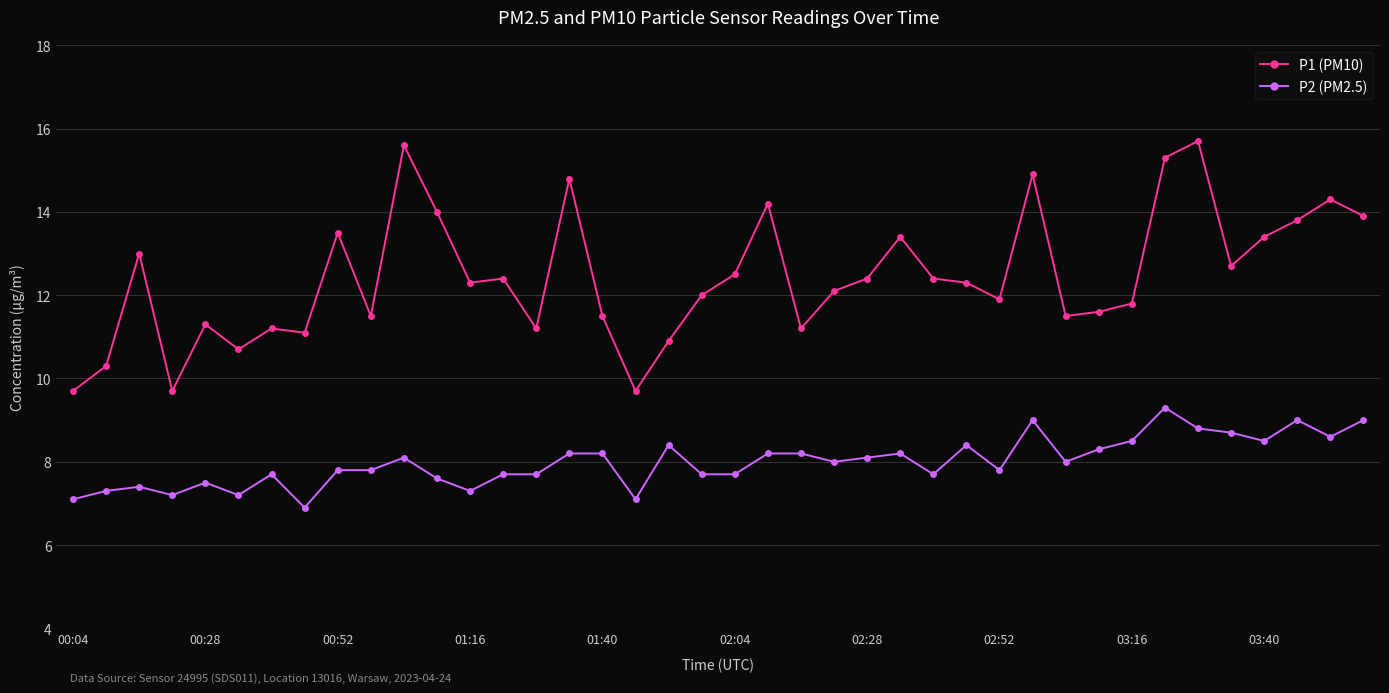

True or false: P1 (PM10) and P2 (PM2.5) cross at least once.

False